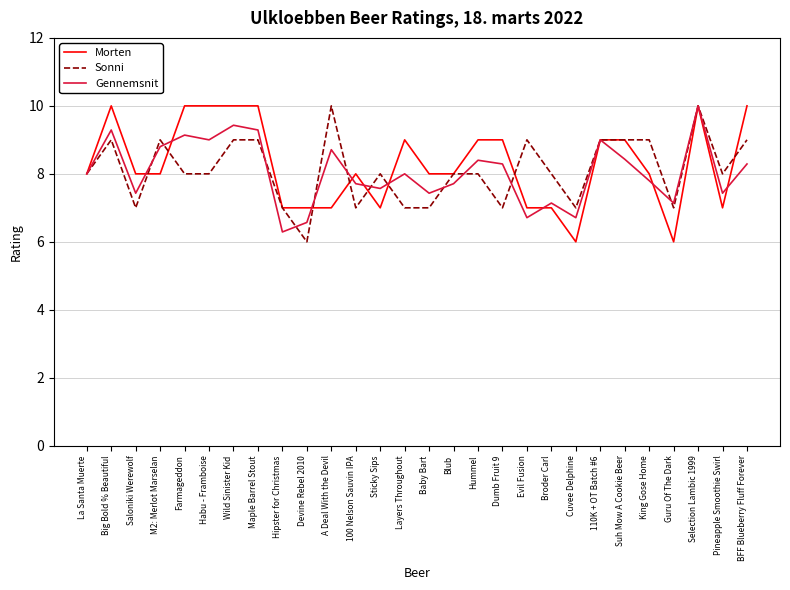

Which series has the largest total across all categories?

Morten